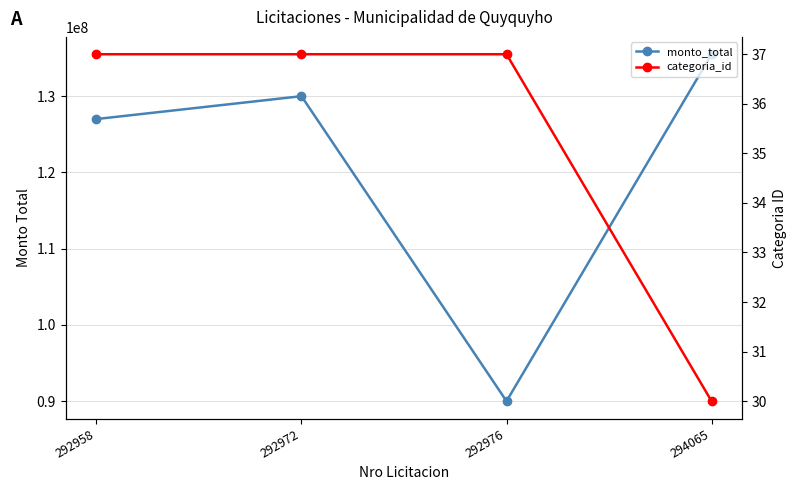

What is the sum of the monto_total values at 294065 and 292972?

265500000